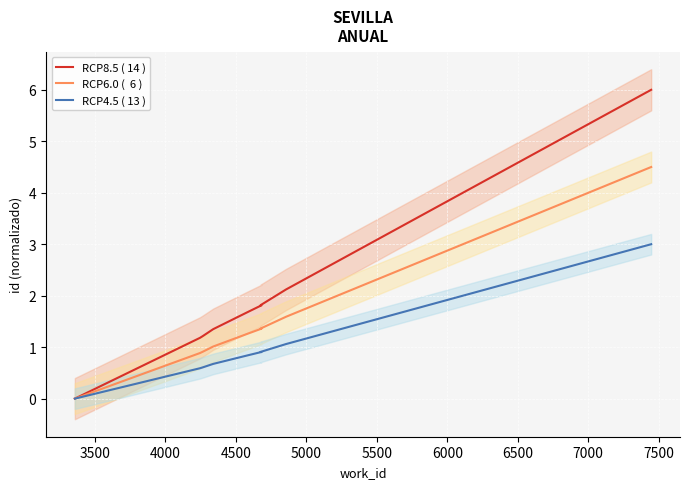

True or false: RCP6.0 (  6 ) and RCP4.5 ( 13 ) intersect in this chart.

False